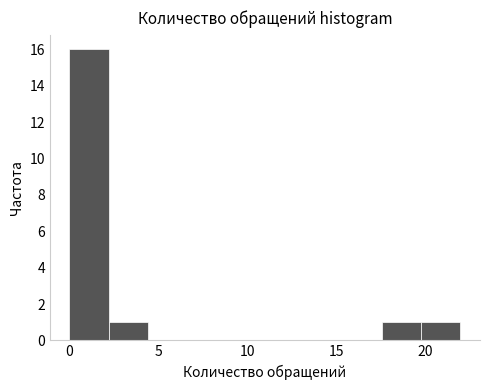

What is the height of the bar covering 19.8 to 22.0 on the x-axis? Neither the bar edges nor the heights are printed on the chart, so give them approximately, as read against the axes.

1